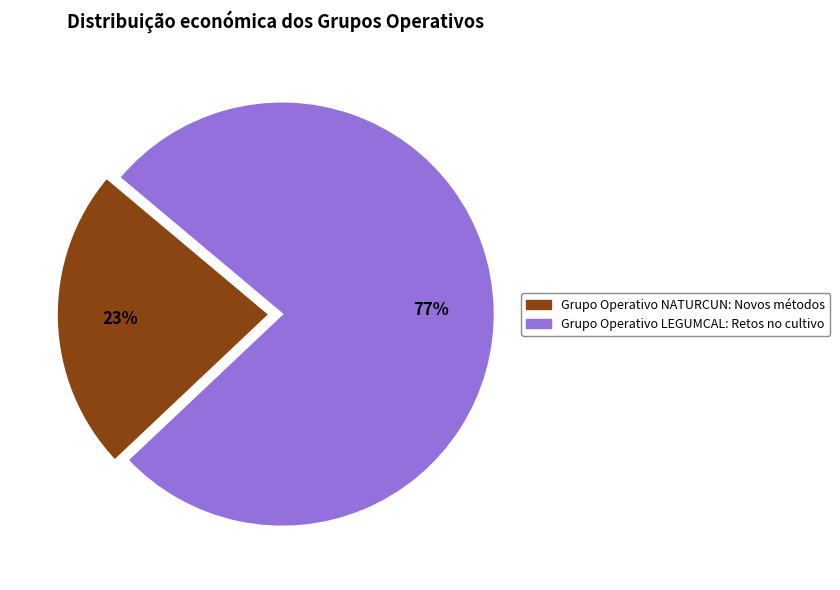

What is the smallest slice in the pie chart?

Grupo Operativo NATURCUN: Novos métodos